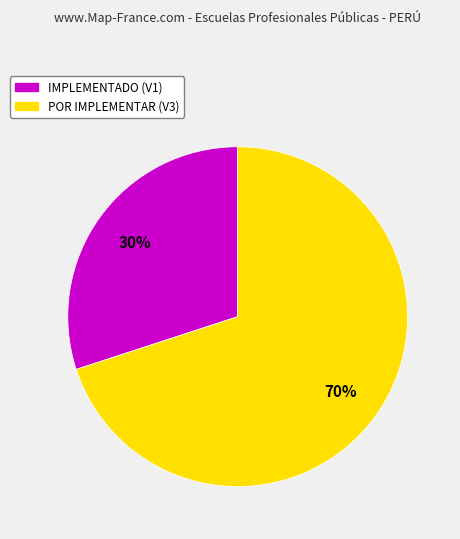

Which category has the biggest portion of the pie?

POR IMPLEMENTAR (V3)